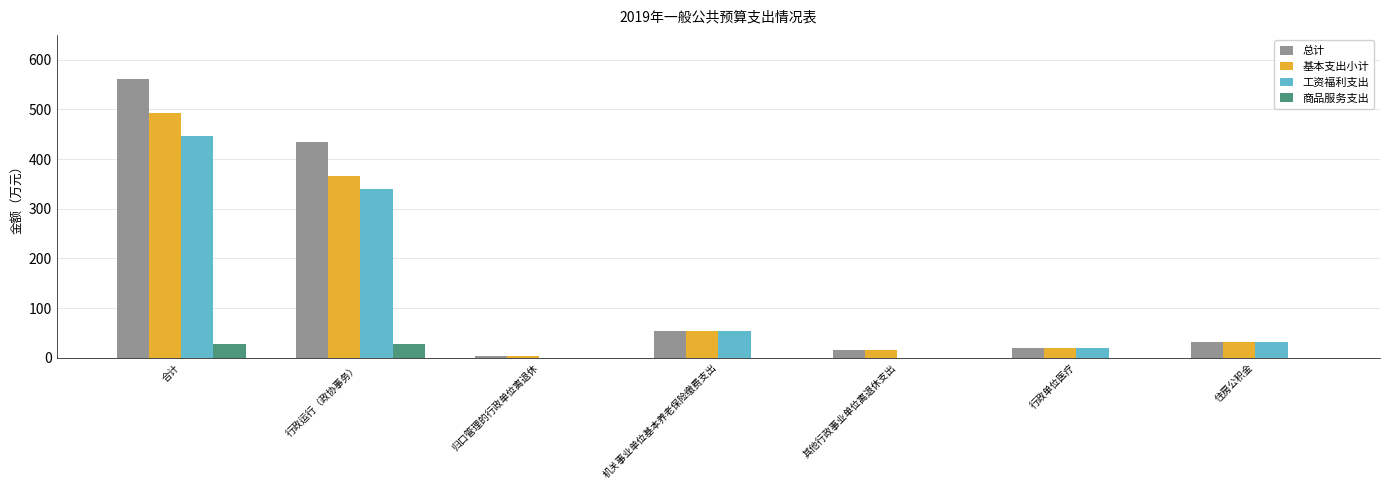

Is the value of 工资福利支出 at 合计 greater than the value of 总计 at 其他行政事业单位离退休支出?

Yes